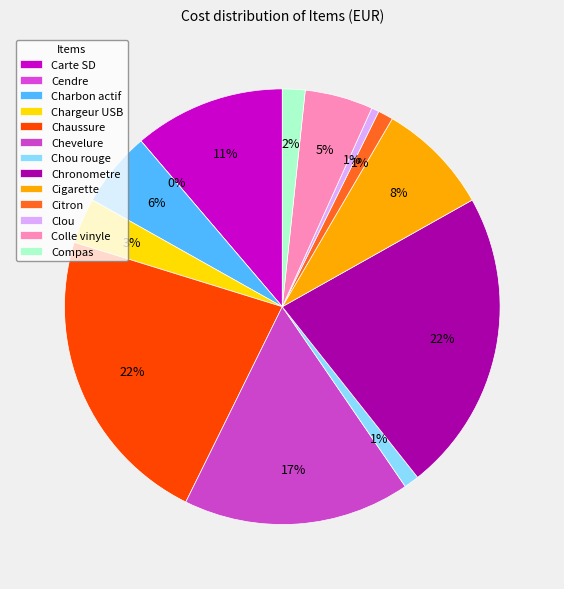

What is the smallest slice in the pie chart?

Cendre